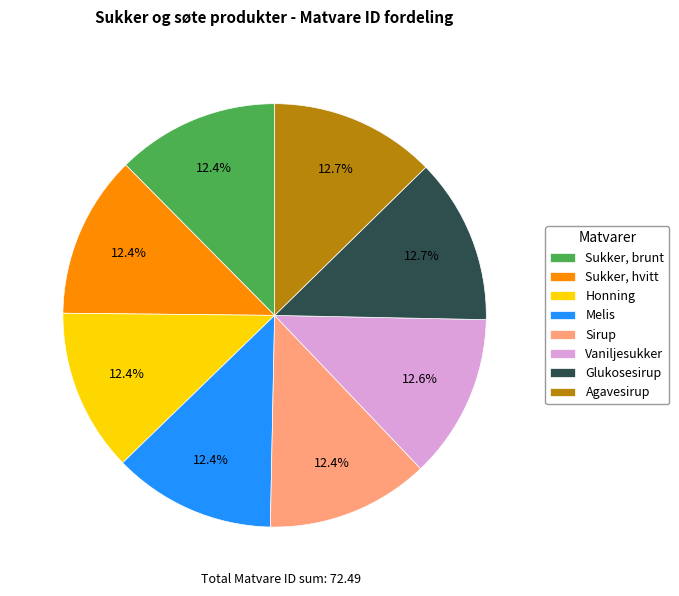

Do Glukosesirup and Melis together represent more than half of the pie?

No